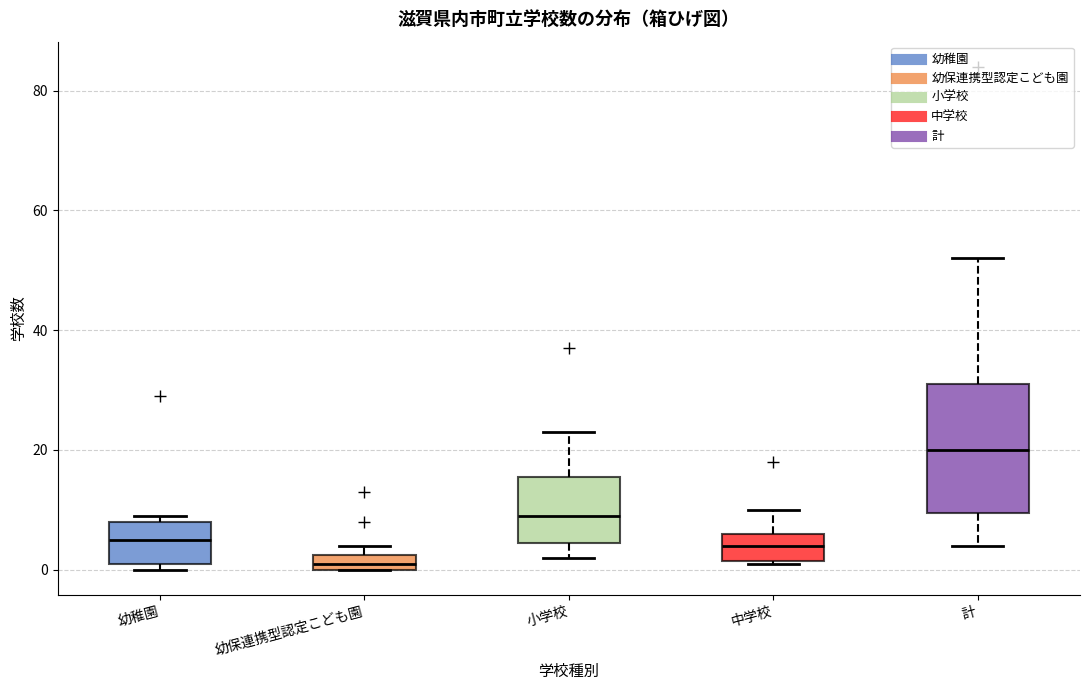

Where does the median line of the box for 計 sit on the y-axis? The values are not printed on the chart, so give them approximately, as read against the axis.

20